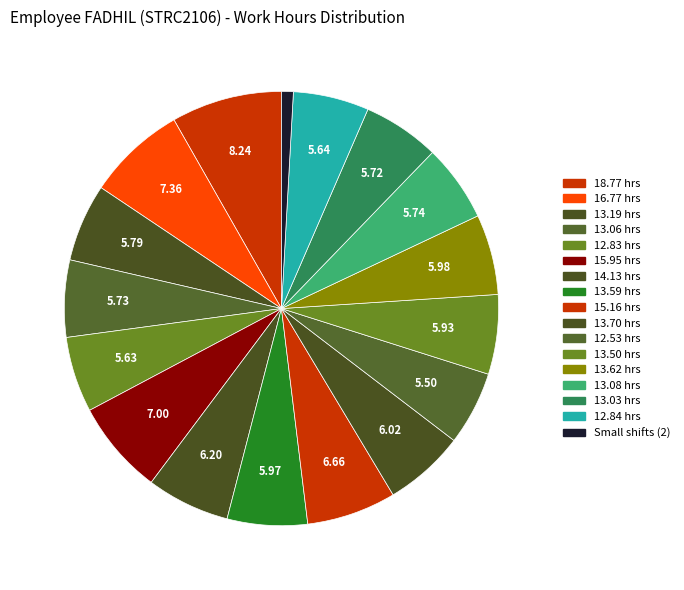

Count the number of slices in the pie.

17